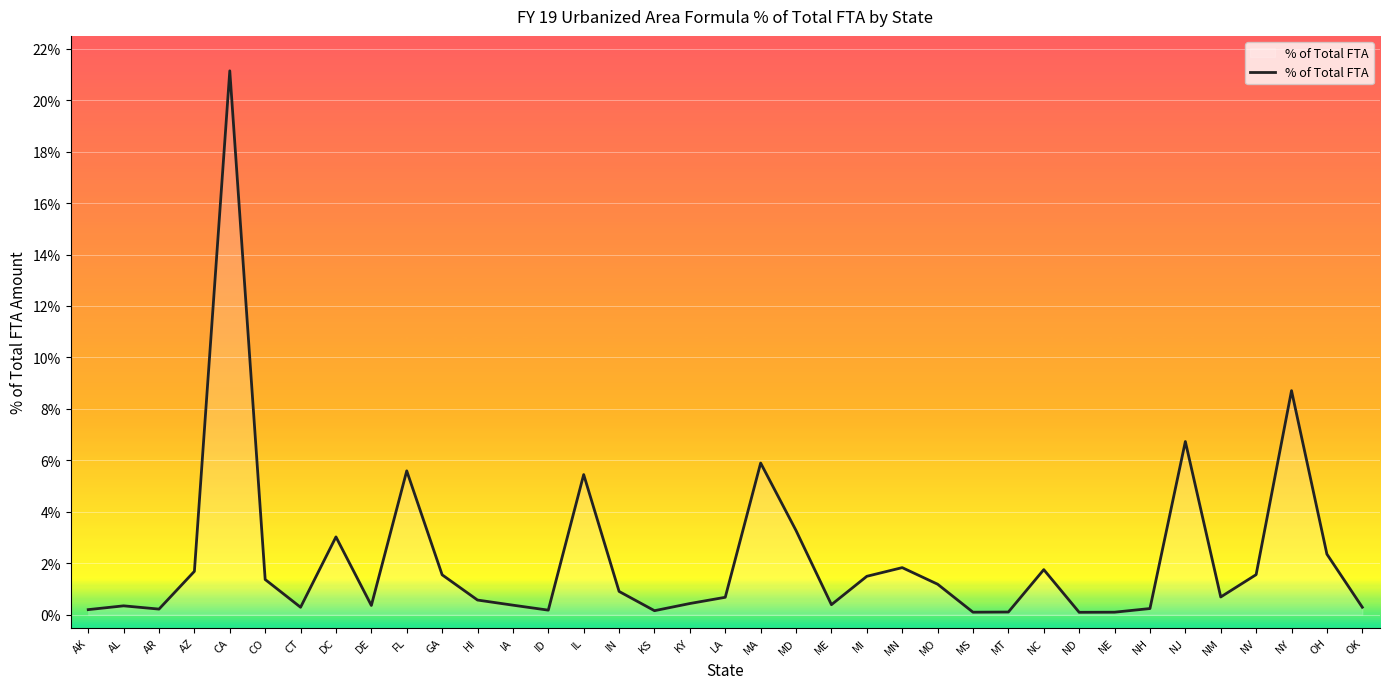

Which has a higher value, HI or AL?

HI